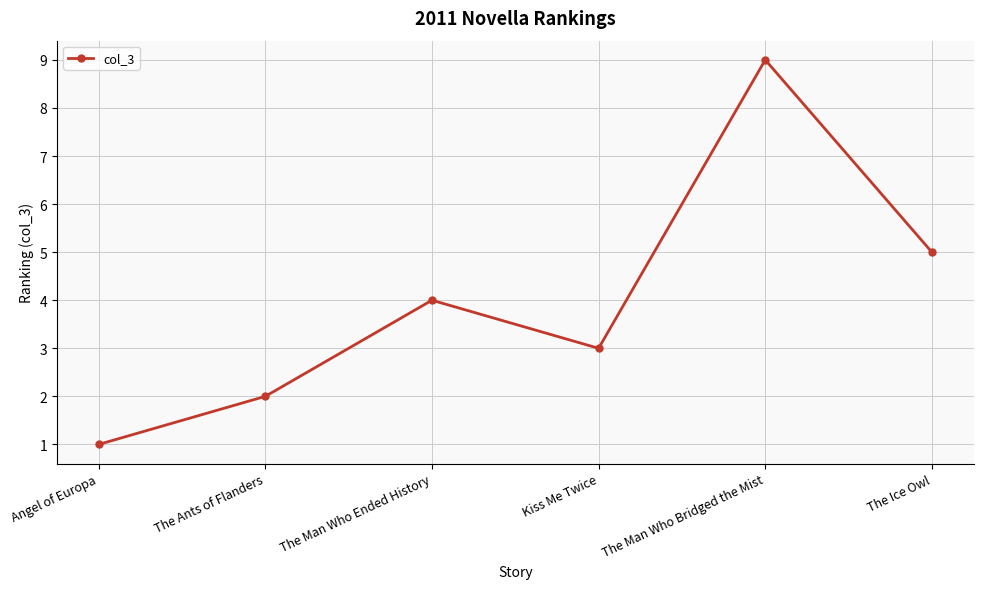

What is the value of the 4th point from the left?

3